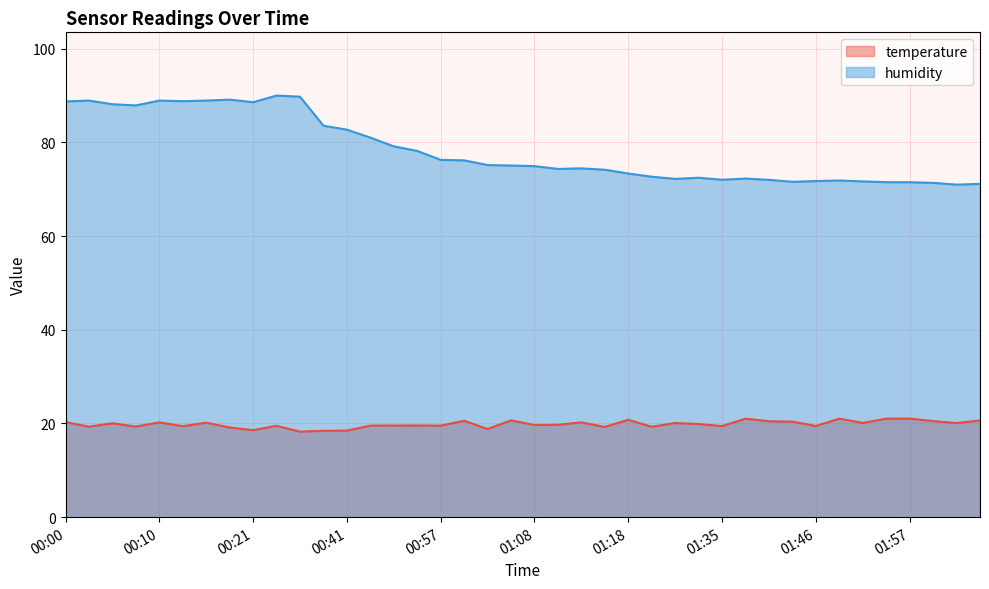

How many values in the humidity series exceed 75?

20